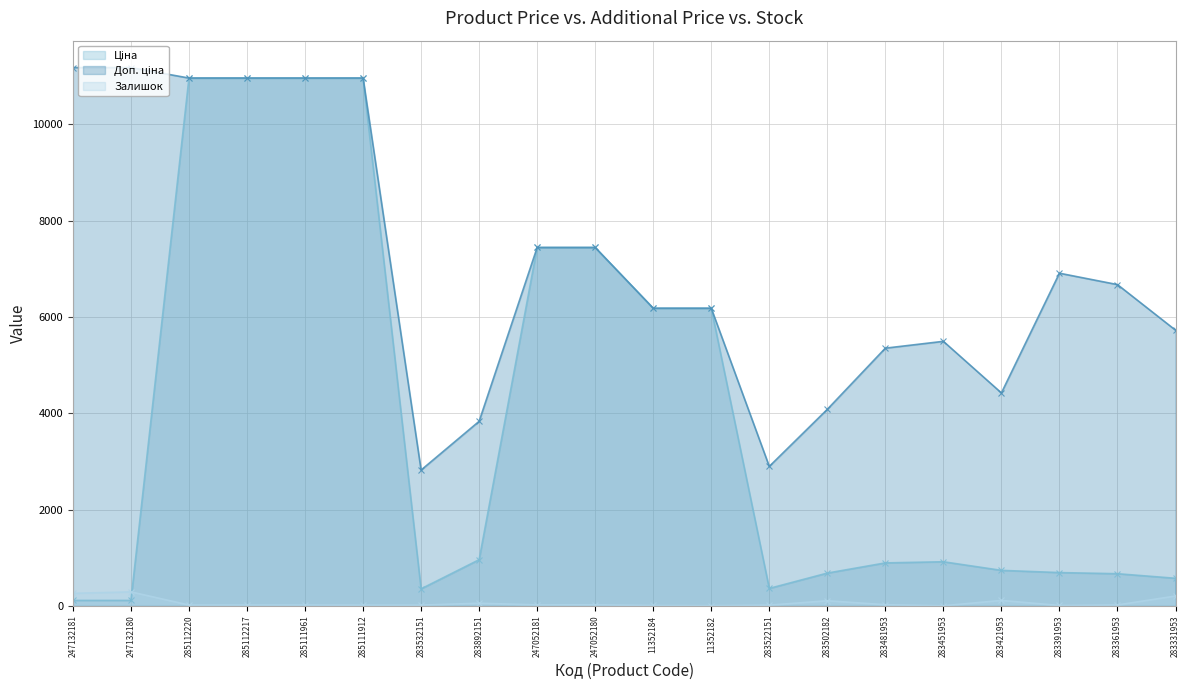

What is the smallest value displayed?

2.0